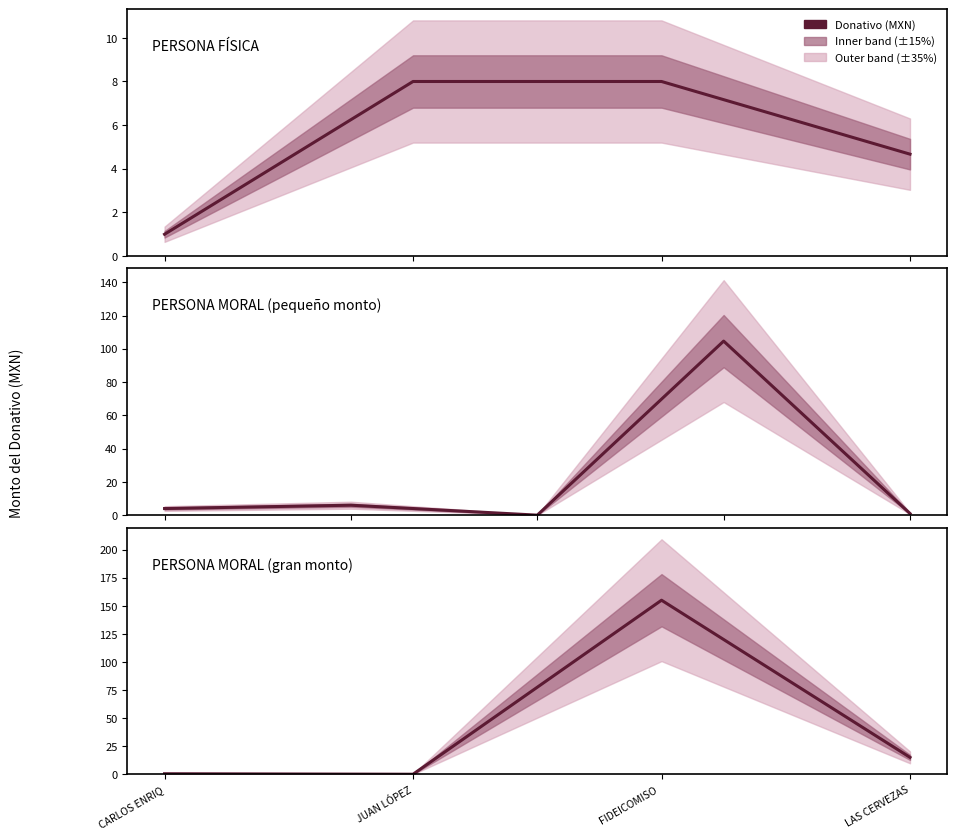

Is this an area chart (filled region under the line)?

No